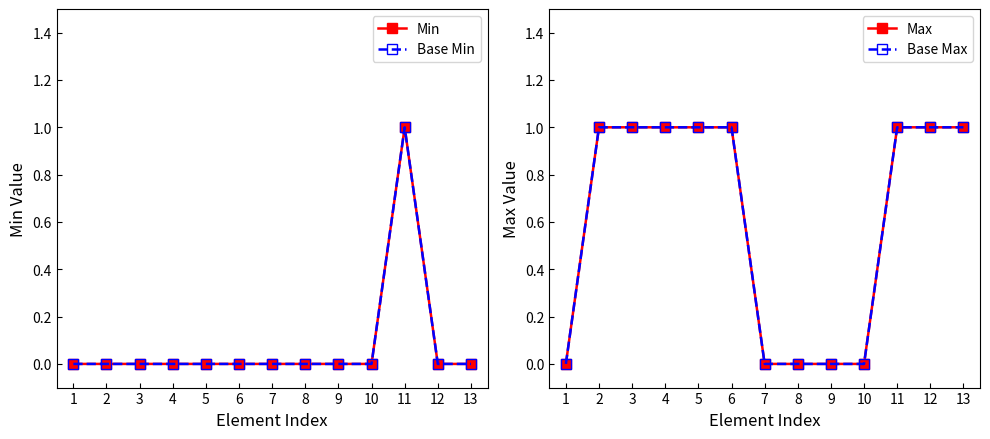

How many positive values does the Base Min series have?

1